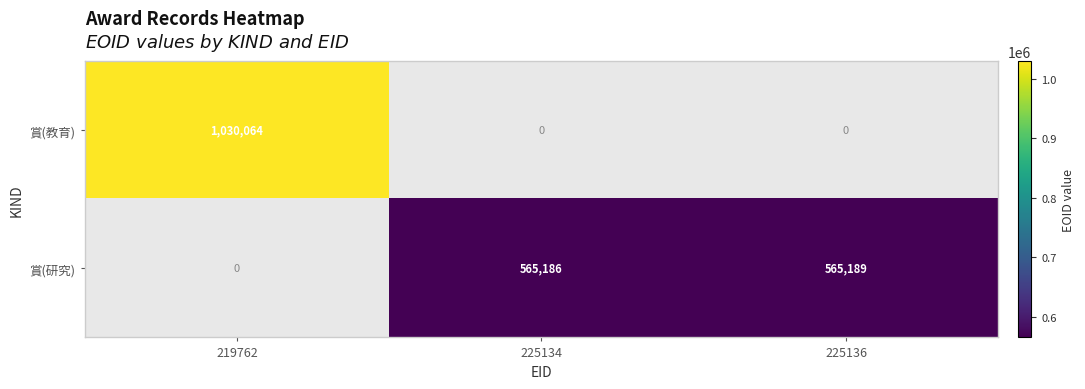

How many series are shown in this chart?

2